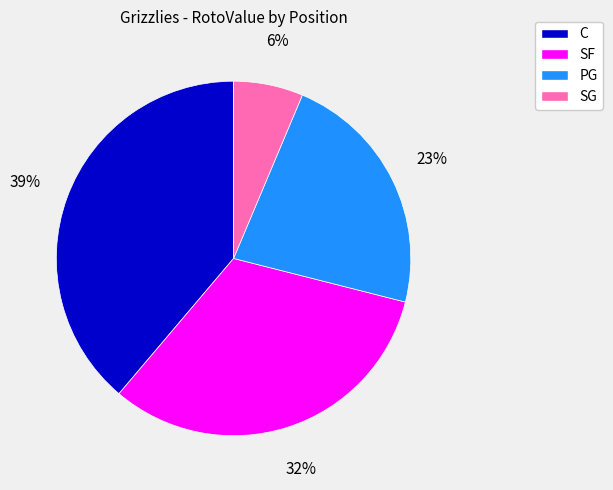

To the nearest percent, what is the average slice percentage?

25%